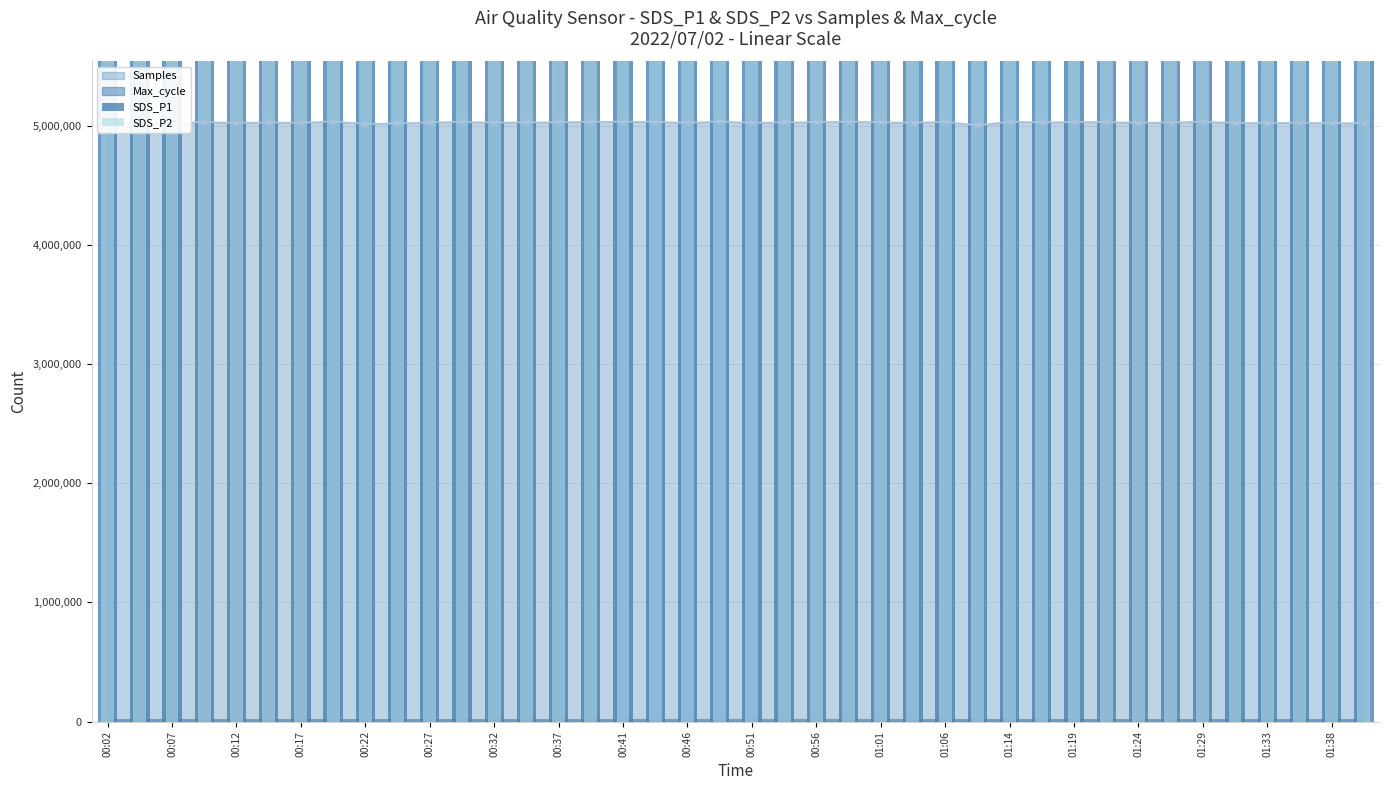

What is the maximum value shown in the chart?

202739477217.0